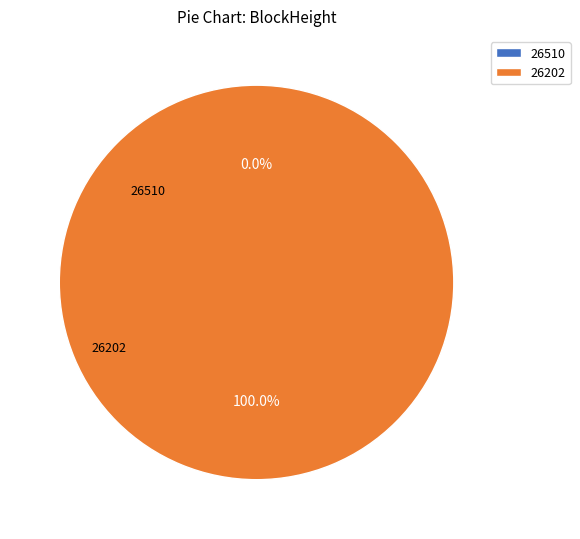

Which has a higher value, 26202 or 26510?

26202